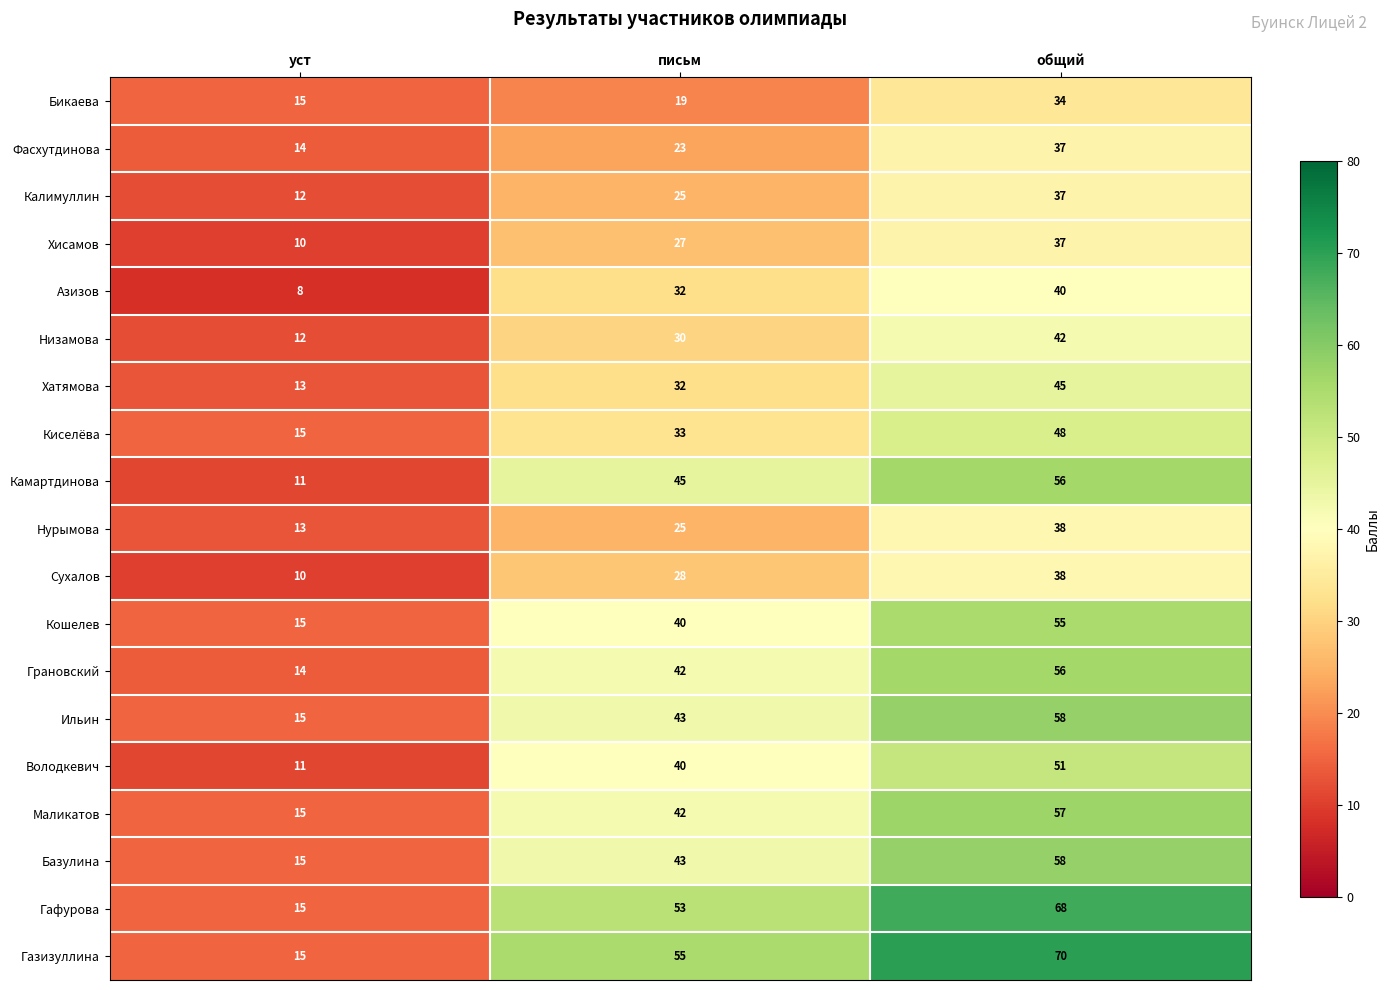

Is it true that Гафурова equals 24 at уст?

False